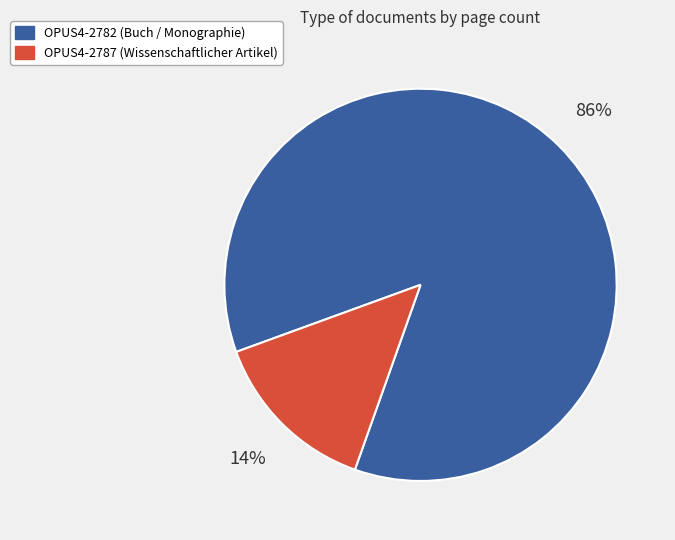

What percentage is the OPUS4-2787 slice, to the nearest percent?

14%